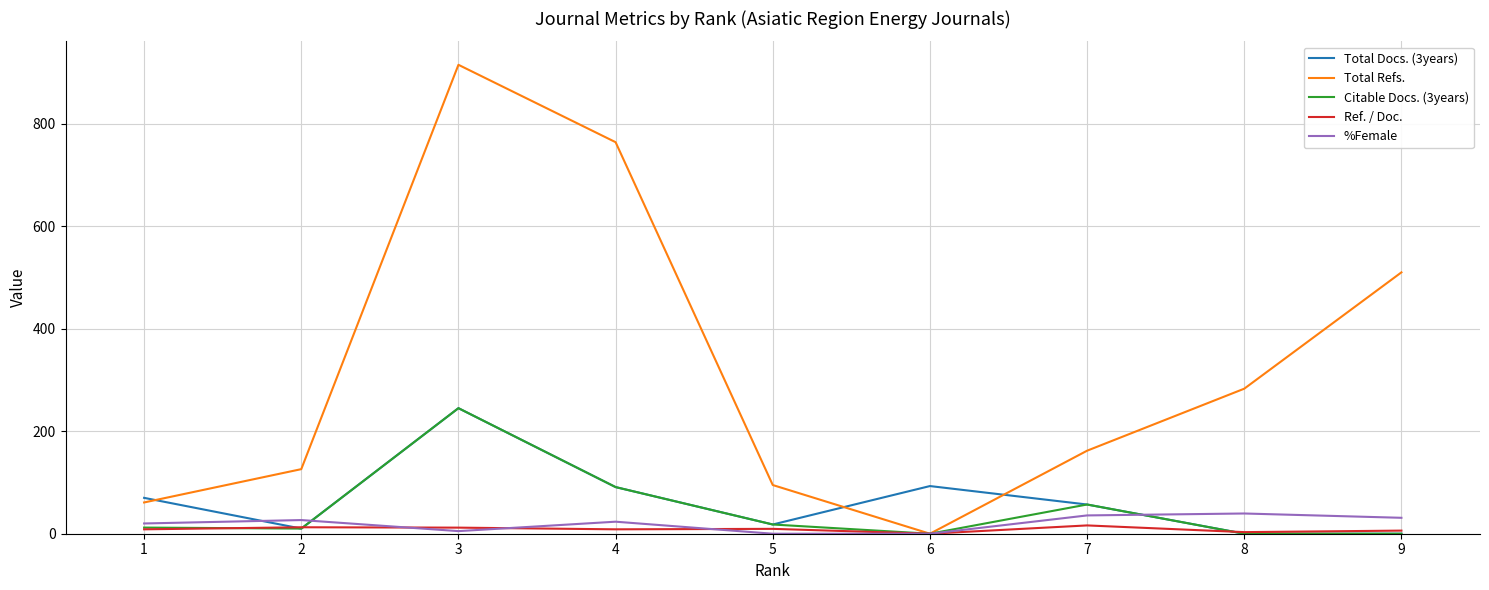

Which series has the largest total across all categories?

Total Refs.